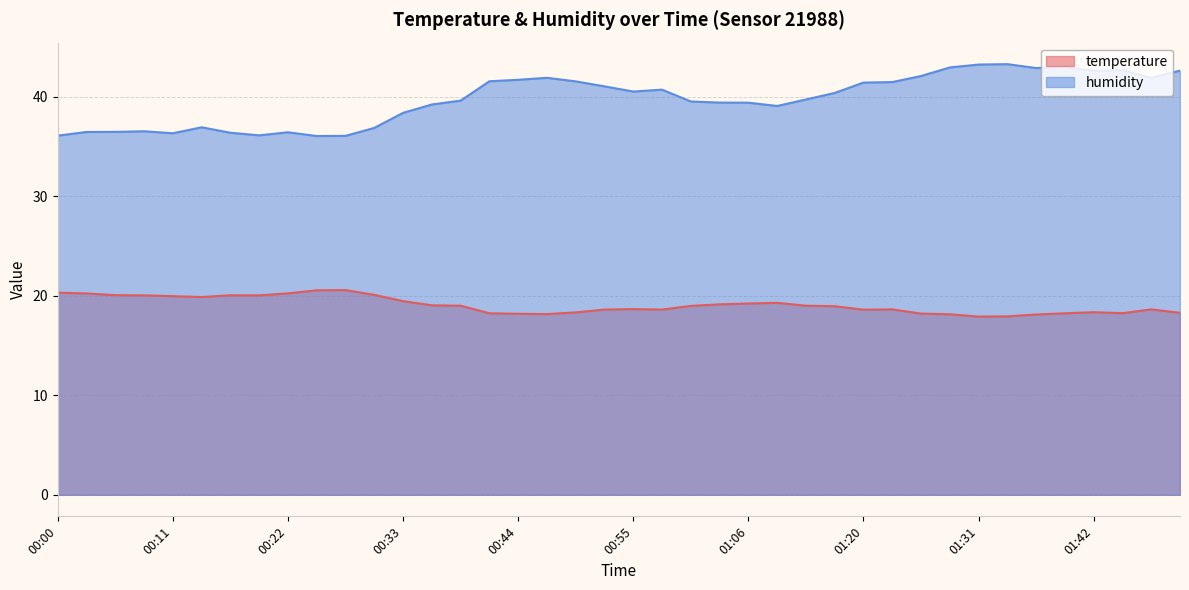

Which has a higher value, 01:26 or 01:09?

01:09